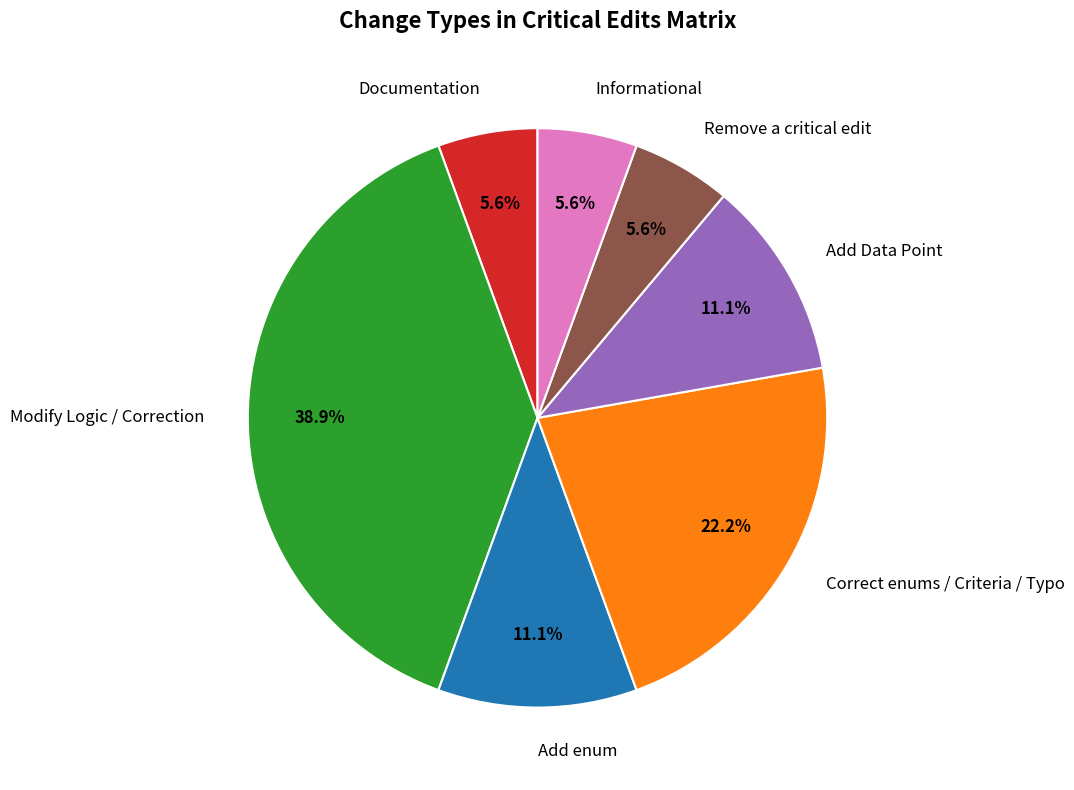

How many segments does this pie chart have?

7